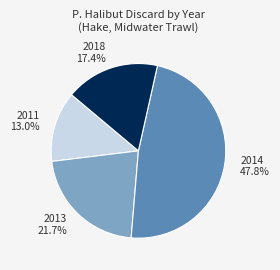

What is the largest slice in the pie chart?

2014